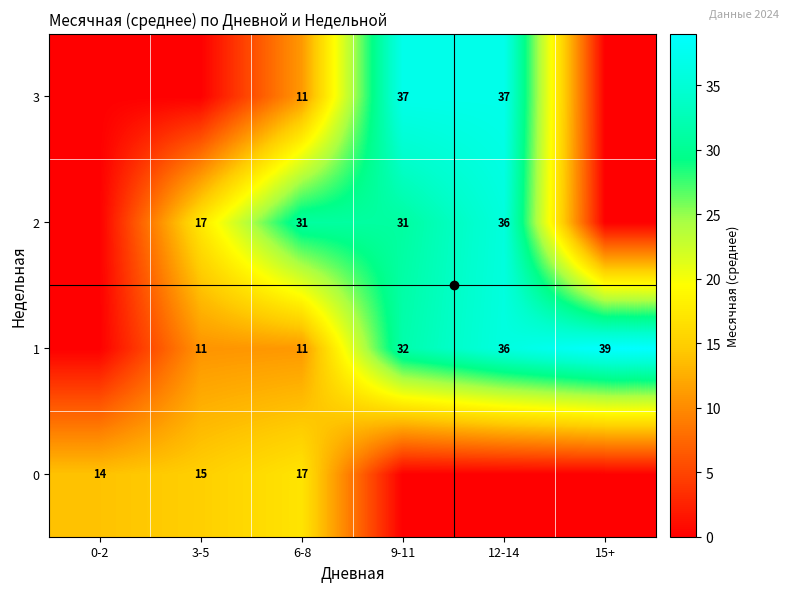

At 12-14, list the series in order from smallest to largest.

0, 2, 1, 3